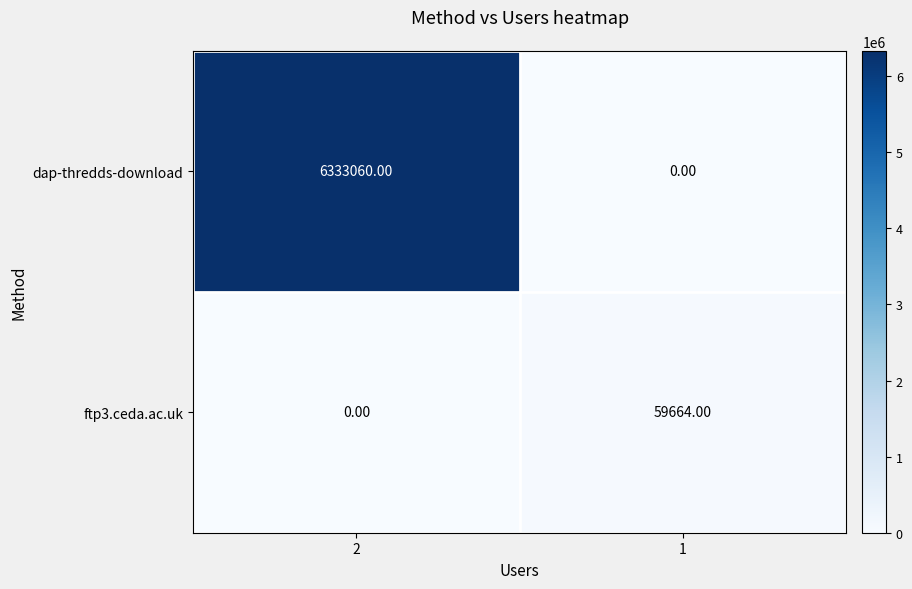

What is the total value across all series at 1?

59664